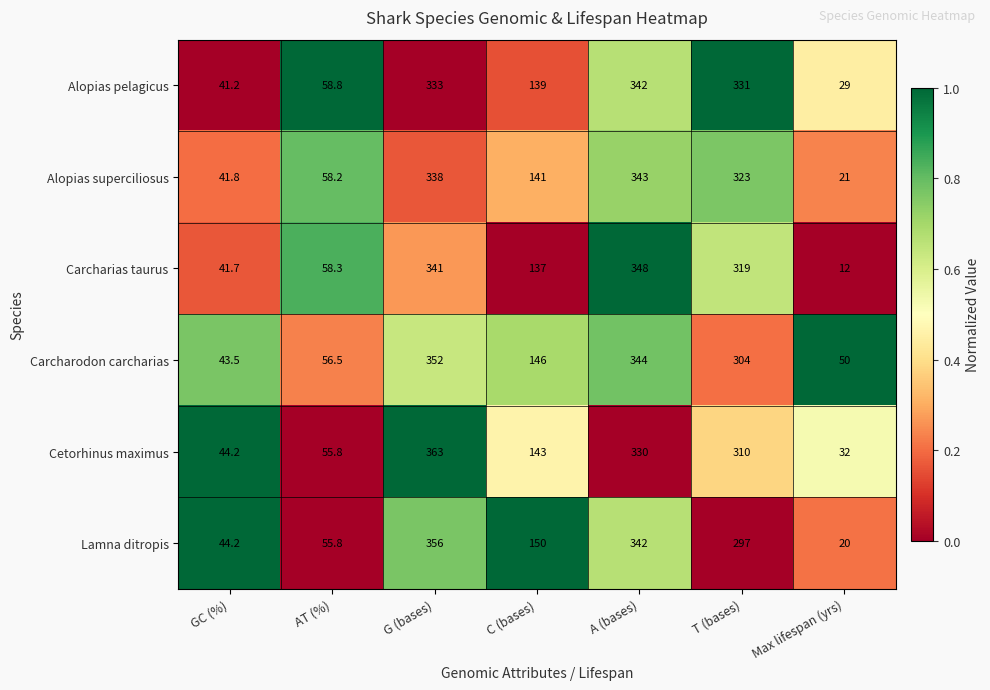

How many distinct data groups are displayed?

6